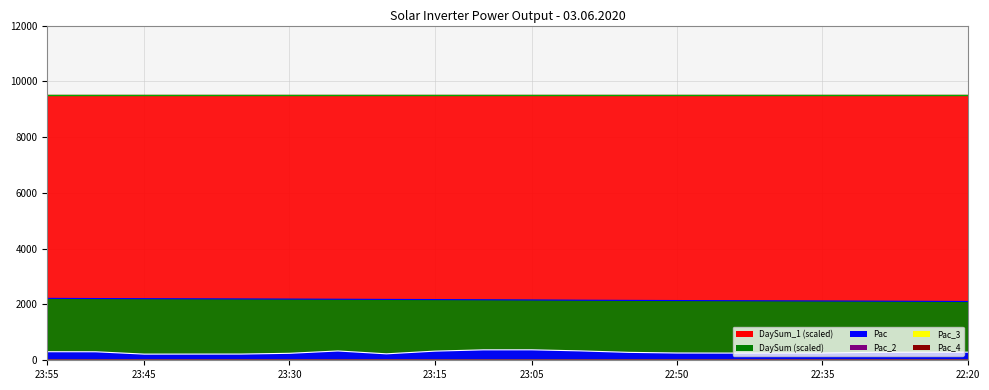

Reading left to right, extract all data points from this chart.

DaySum_1 line: 9507.8	9507.8	9507.8	9507.8	9507.8	9507.8	9507.8	9507.8	9507.8	9507.8	9507.8	9507.8	9507.8	9507.8	9507.8	9507.8	9507.8	9507.8	9507.8	9507.8
DaySum line: 2219.8	2213.2	2207.8	2203.2	2198.5	2193.8	2188.5	2181.5	2176.8	2169.8	2162.0	2154.0	2147.0	2141.5	2136.2	2130.8	2125.2	2120.0	2114.0	2107.8
Pac line: 307.0	305.0	221.0	222.0	223.0	250.0	334.0	231.0	328.0	374.0	375.0	337.0	284.0	261.0	258.0	260.0	260.0	285.0	289.0	291.0